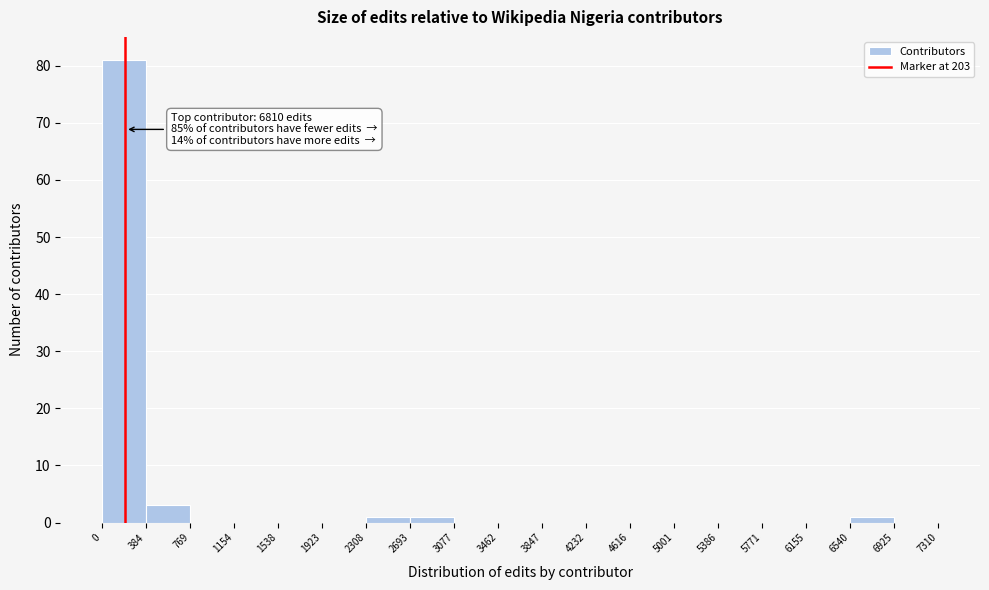

Over which range of the x-axis is the bar tallest?

0 to 384